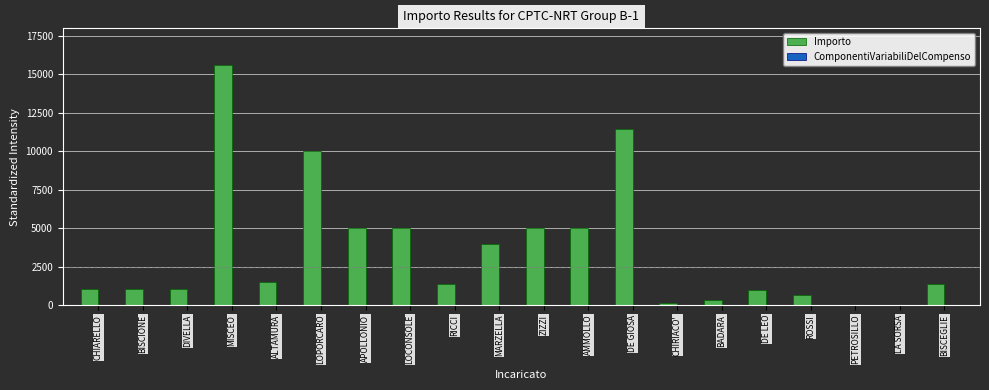

How many series are shown in this chart?

1